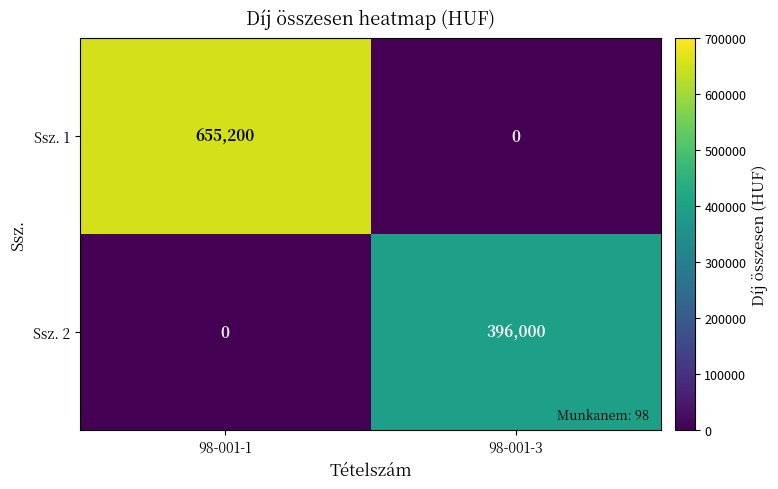

Which series has the largest range (max minus min)?

Ssz. 1